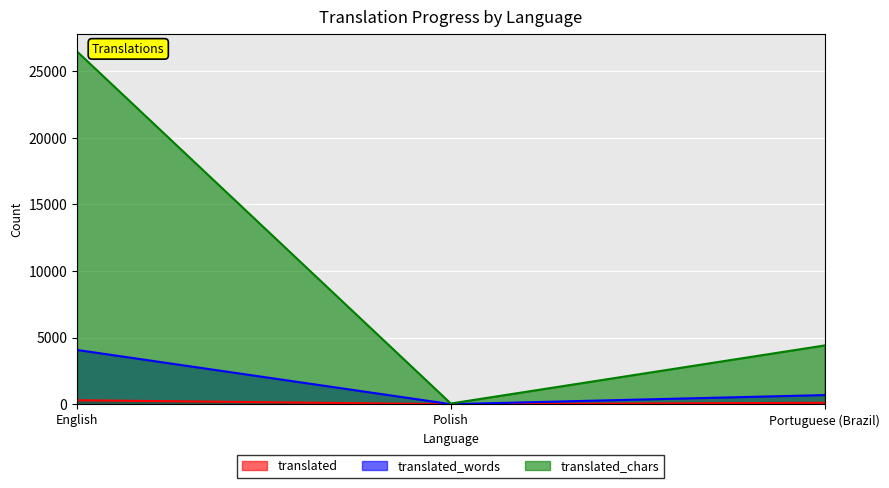

Which series has the largest total across all categories?

translated_chars